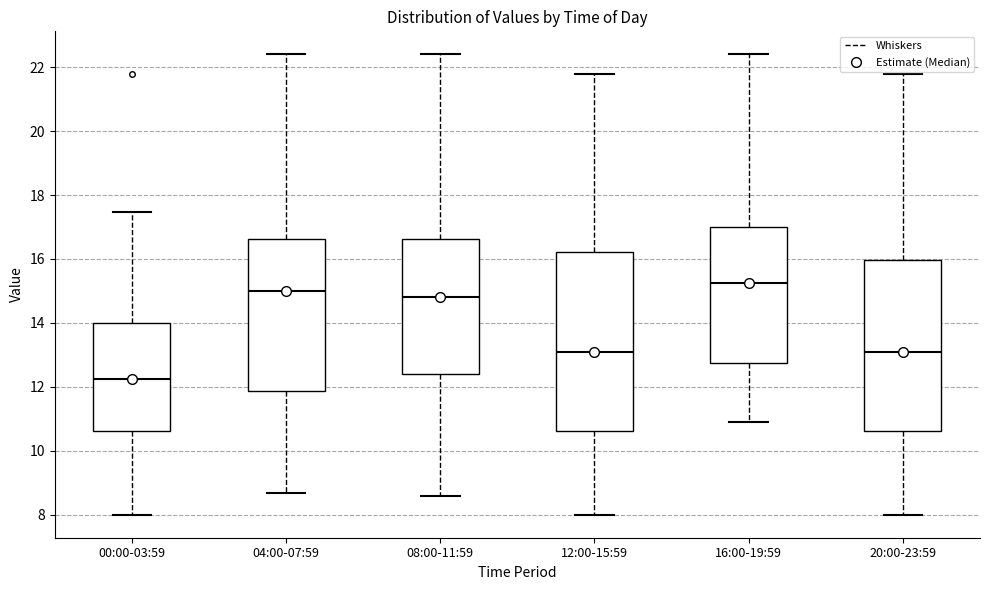

Reading left to right, read every box against the y-axis: the position of its median line, the range the box covers, and the ends of its whiskers. The values are not printed on the chart, so give them approximately, as read against the axis.

00:00-03:59: median 12.2, box 10.6 to 14.0, whiskers 8.0 to 17.4
04:00-07:59: median 15.0, box 11.8 to 16.6, whiskers 8.6 to 22.4
08:00-11:59: median 14.8, box 12.4 to 16.6, whiskers 8.6 to 22.4
12:00-15:59: median 13.2, box 10.6 to 16.2, whiskers 8.0 to 21.8
16:00-19:59: median 15.2, box 12.8 to 17.0, whiskers 11.0 to 22.4
20:00-23:59: median 13.2, box 10.6 to 16.0, whiskers 8.0 to 21.8